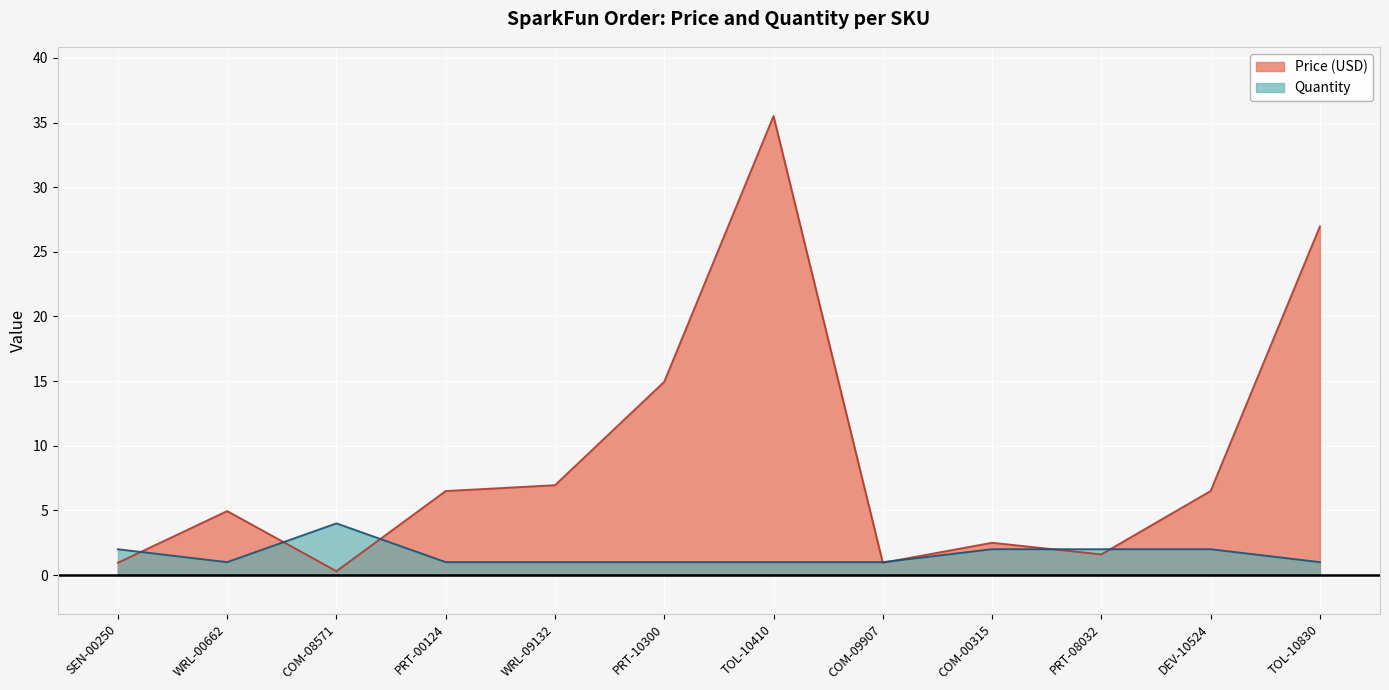

Is the value of Price (USD) at COM-08571 greater than the value of Quantity at PRT-08032?

No